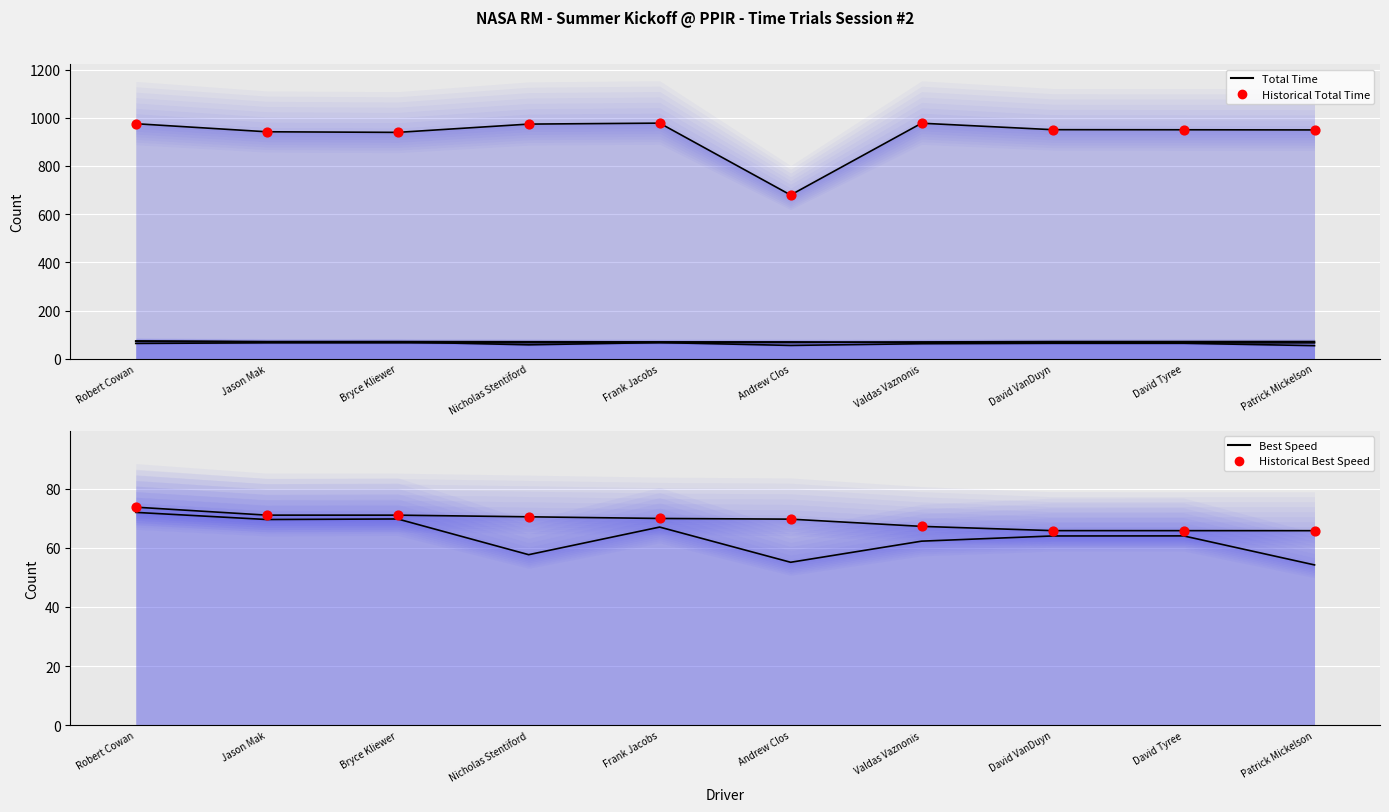

At how many categories does at least one series exceed 346?

10